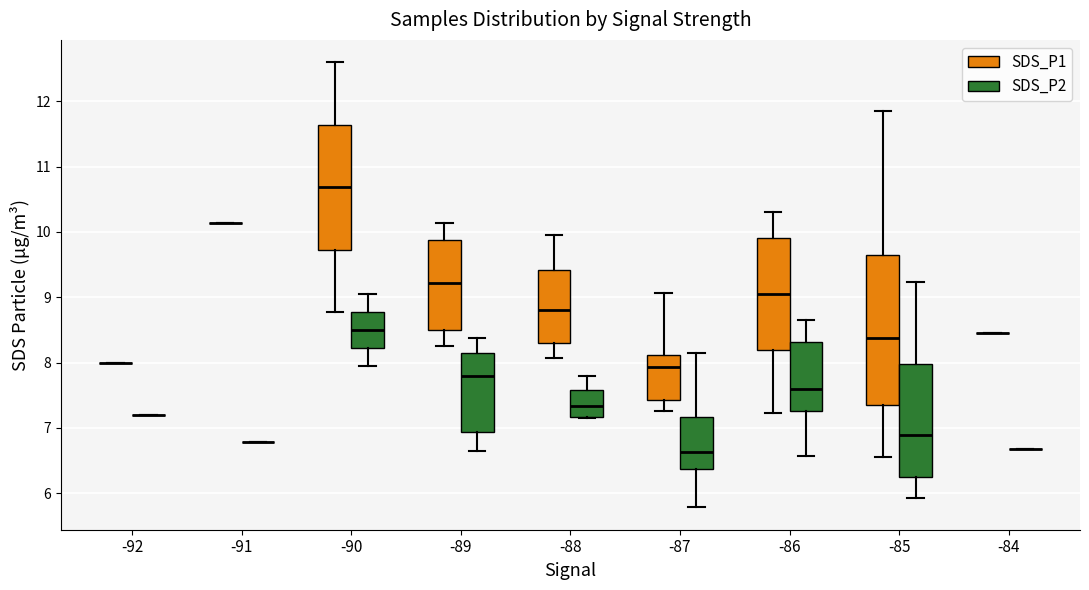

Comparing the boxes themselves (not the whiskers), which one is the tallest?

-85 (SDS_P1)